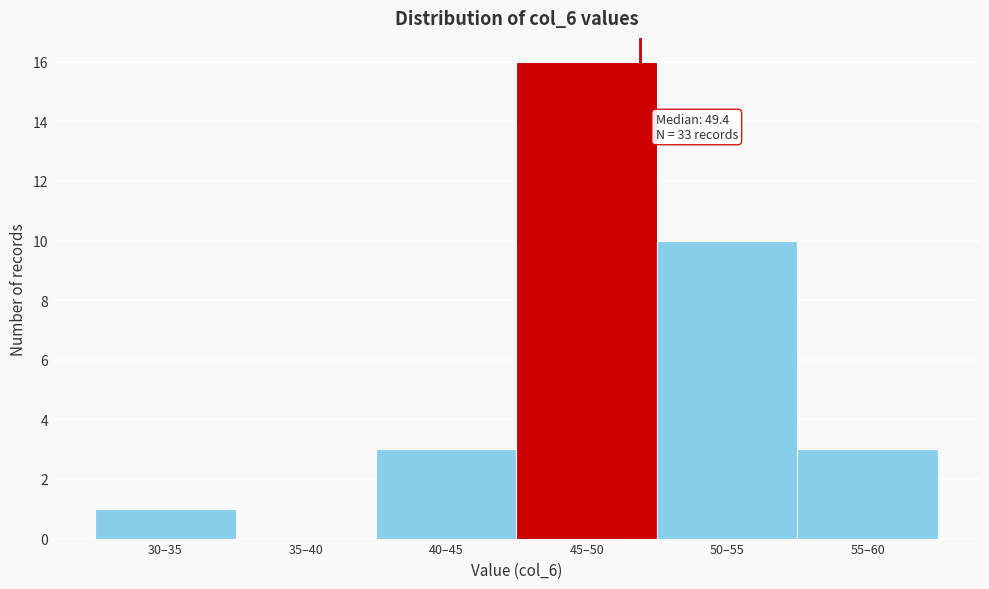

Reading right to left, what are all the values shown in this chart?

55–60=3	50–55=10	45–50=16	40–45=3	35–40=0	30–35=1